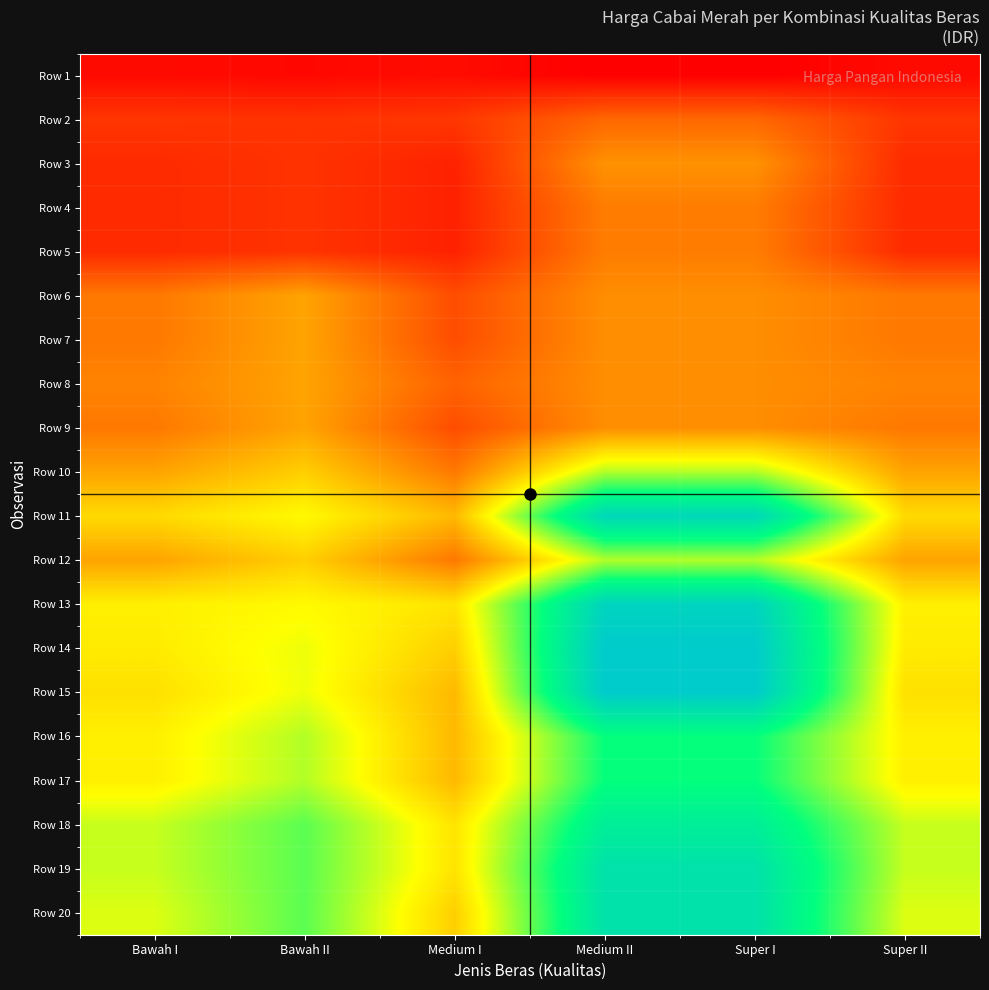

At which category is the sum across all series the highest?

Medium II